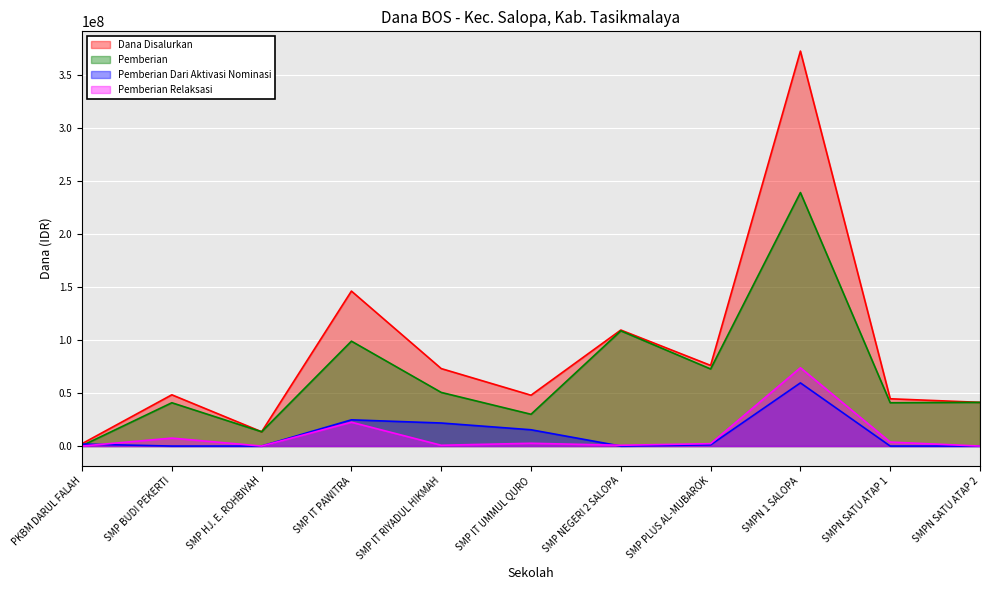

What is the highest value of the Pemberian Relaksasi series?

73875000